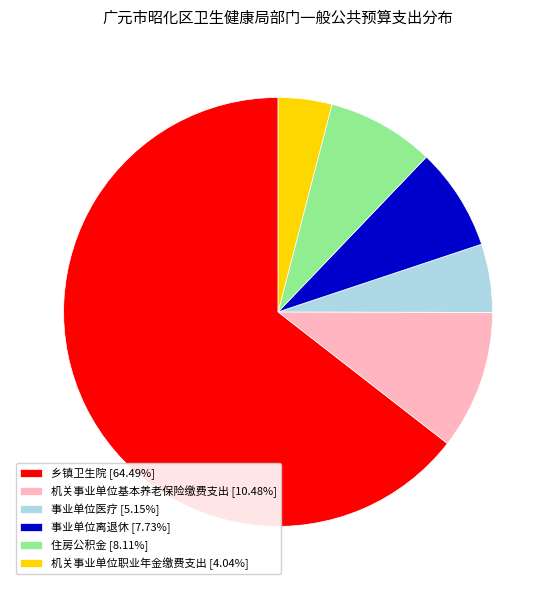

Is 事业单位离退休 [7.73%] the majority of the pie?

No